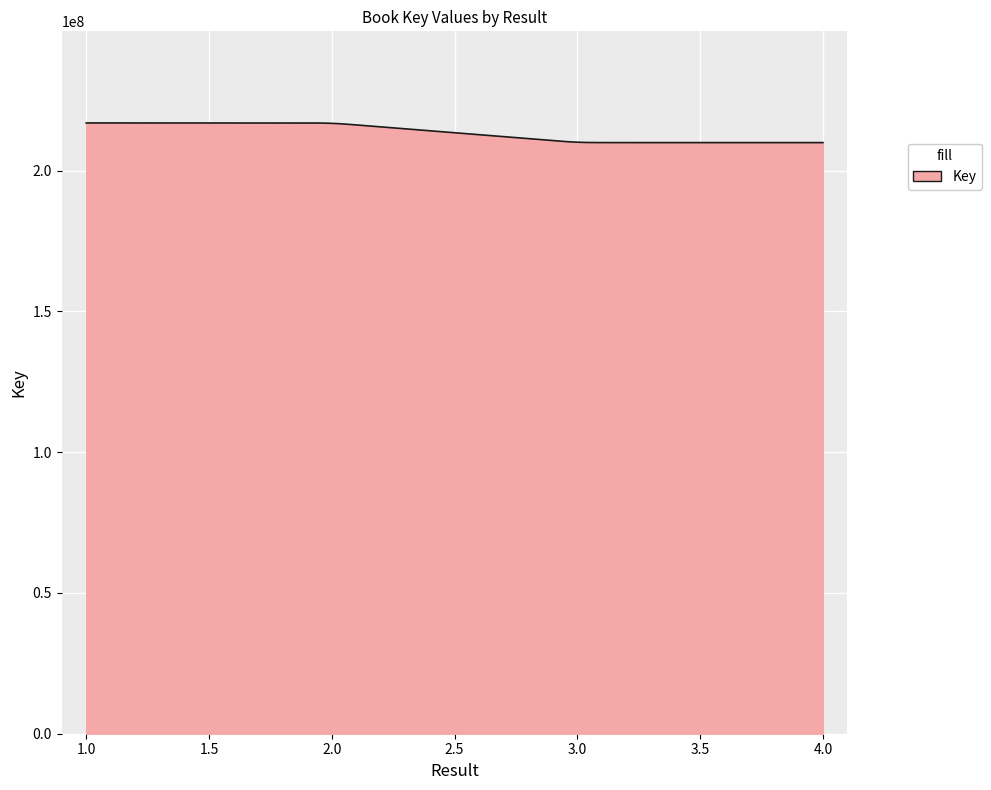

What is the minimum value shown in the chart?

209962565.1